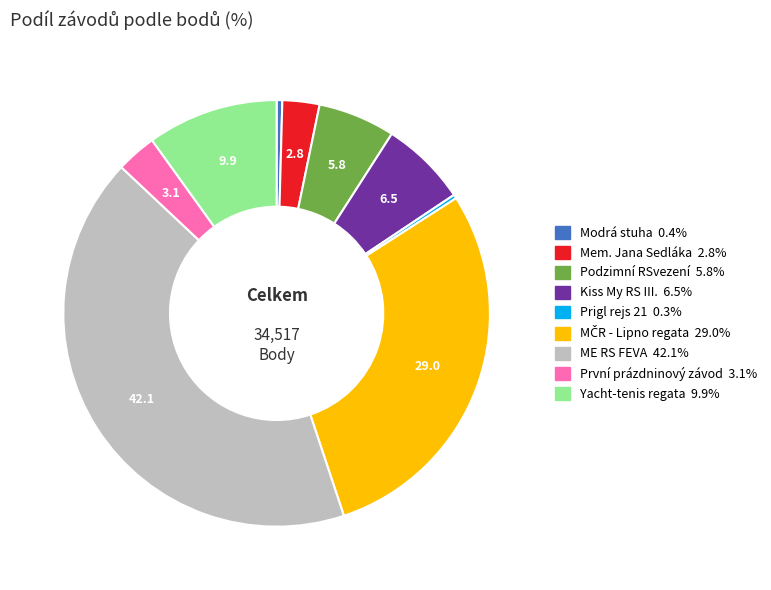

Is there a majority slice in this chart?

No